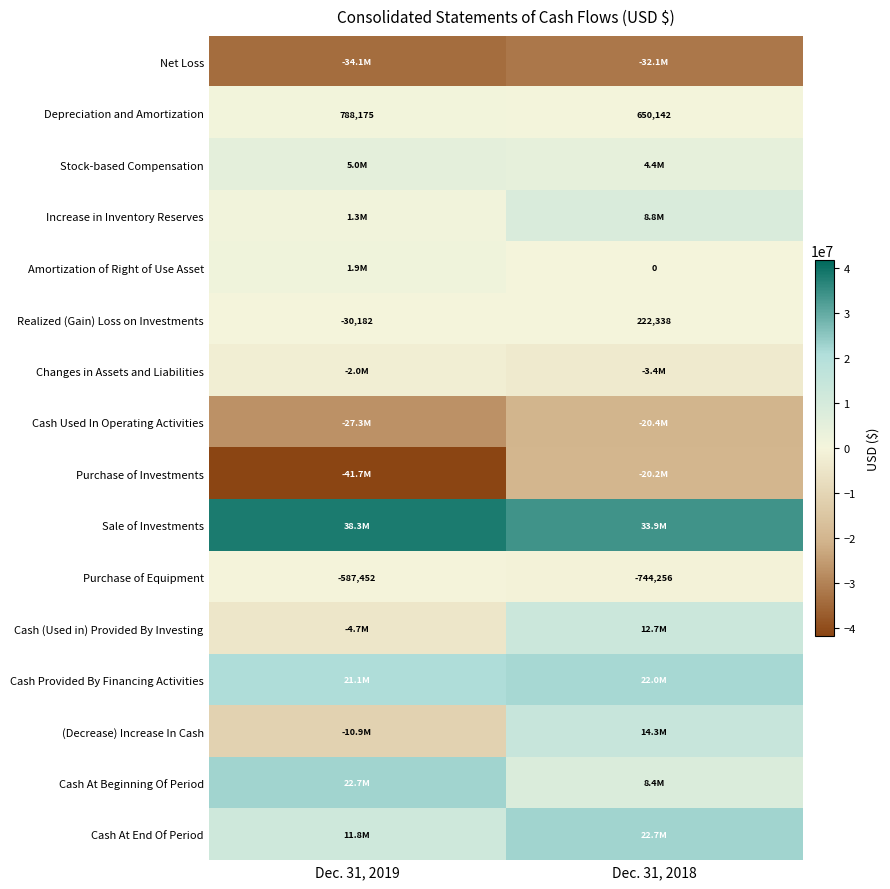

What is the average value of the Purchase of Equipment series?

-665854